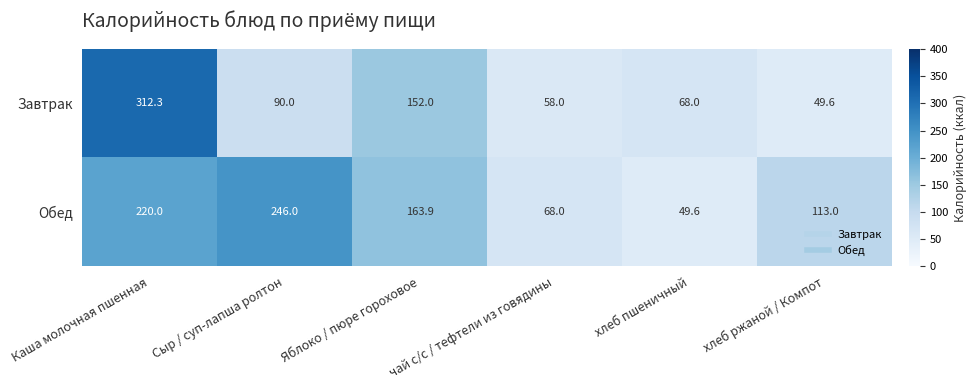

Count the number of data series in this chart.

2